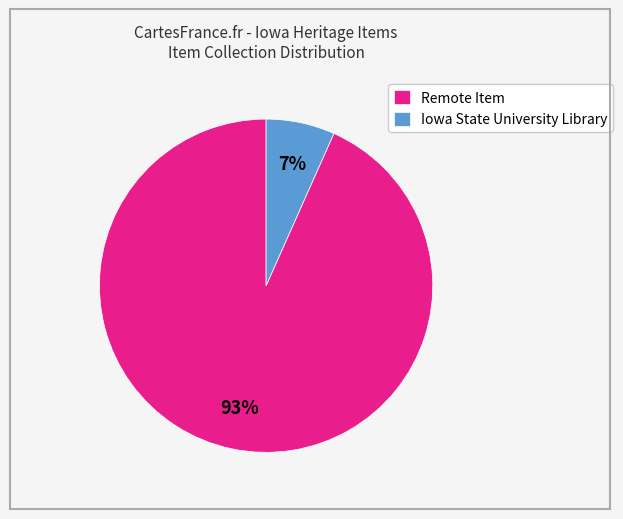

To the nearest percent, what is the average slice percentage?

50%